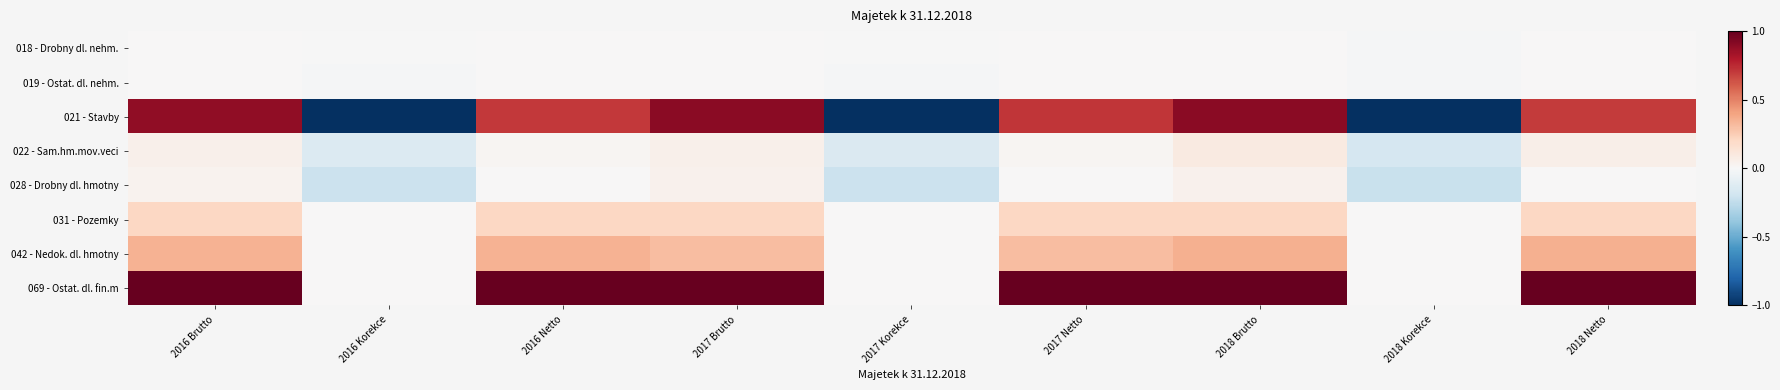

Reading left to right, extract all data points from this chart.

018 - Drobny dl. nehm.: 2016 Brutto=0.0	2016 Korekce=-0.0	2016 Netto=0.0	2017 Brutto=0.0	2017 Korekce=-0.0	2017 Netto=0.0	2018 Brutto=0.0	2018 Korekce=-0.0	2018 Netto=0.0
019 - Ostat. dl. nehm.: 2016 Brutto=0.0	2016 Korekce=-0.0	2016 Netto=0.0	2017 Brutto=0.0	2017 Korekce=-0.0	2017 Netto=0.0	2018 Brutto=0.0	2018 Korekce=-0.0	2018 Netto=0.0
021 - Stavby: 2016 Brutto=0.9	2016 Korekce=-1.0	2016 Netto=0.7	2017 Brutto=0.9	2017 Korekce=-1.0	2017 Netto=0.7	2018 Brutto=0.9	2018 Korekce=-1.0	2018 Netto=0.7
022 - Sam.hm.mov.veci: 2016 Brutto=0.0	2016 Korekce=-0.1	2016 Netto=0.0	2017 Brutto=0.0	2017 Korekce=-0.1	2017 Netto=0.0	2018 Brutto=0.1	2018 Korekce=-0.2	2018 Netto=0.1
028 - Drobny dl. hmotny: 2016 Brutto=0.0	2016 Korekce=-0.2	2016 Netto=0.0	2017 Brutto=0.0	2017 Korekce=-0.2	2017 Netto=0.0	2018 Brutto=0.0	2018 Korekce=-0.2	2018 Netto=0.0
031 - Pozemky: 2016 Brutto=0.2	2016 Korekce=0.0	2016 Netto=0.2	2017 Brutto=0.2	2017 Korekce=0.0	2017 Netto=0.2	2018 Brutto=0.2	2018 Korekce=0.0	2018 Netto=0.2
042 - Nedok. dl. hmotny: 2016 Brutto=0.3	2016 Korekce=0.0	2016 Netto=0.3	2017 Brutto=0.3	2017 Korekce=0.0	2017 Netto=0.3	2018 Brutto=0.4	2018 Korekce=0.0	2018 Netto=0.4
069 - Ostat. dl. fin.m: 2016 Brutto=1.0	2016 Korekce=0.0	2016 Netto=1.0	2017 Brutto=1.0	2017 Korekce=0.0	2017 Netto=1.0	2018 Brutto=1.0	2018 Korekce=0.0	2018 Netto=1.0